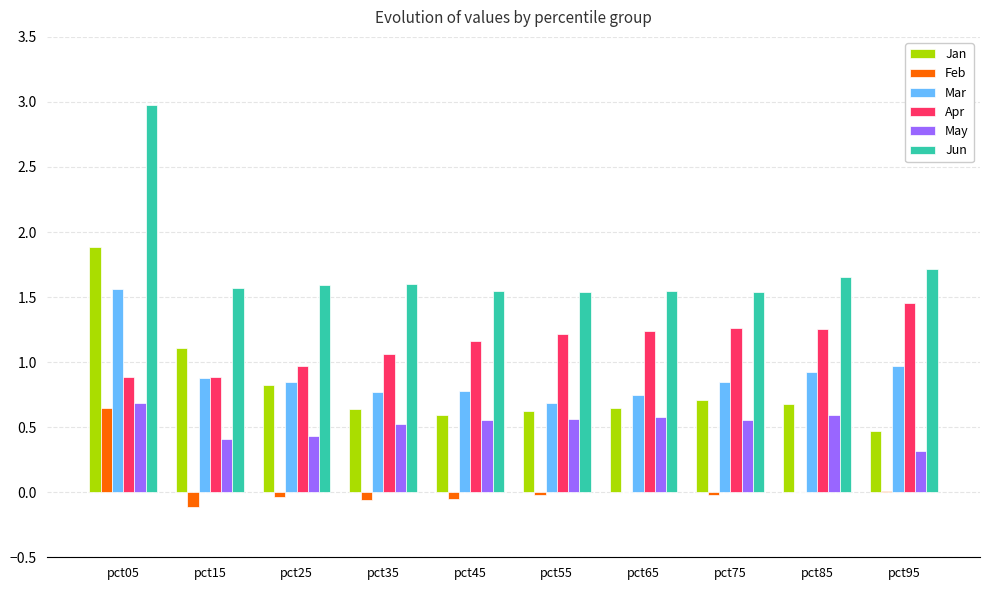

How many distinct data groups are displayed?

6